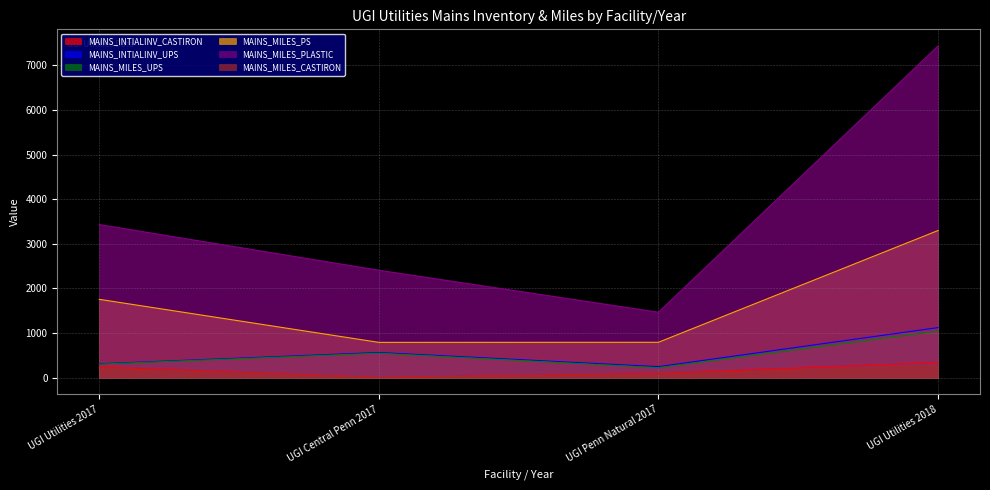

True or false: MAINS_INTIALINV_UPS has a value of 564 at UGI Central Penn 2017.

True